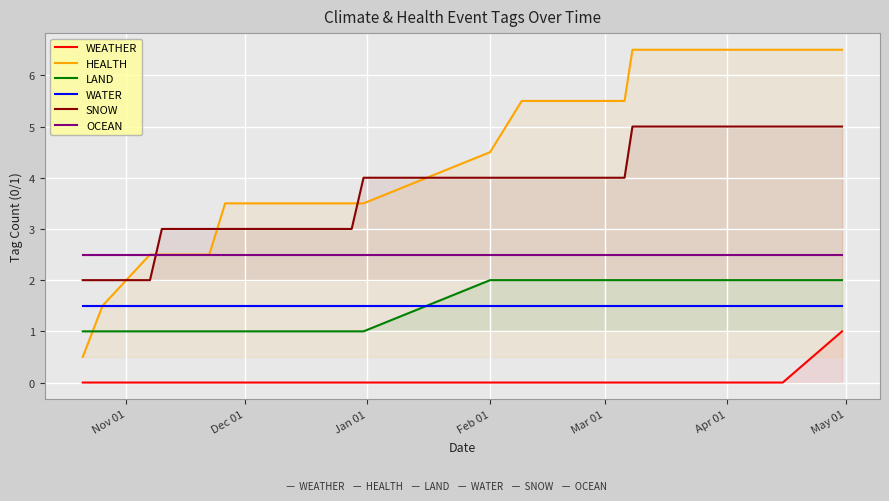

Which series has the largest range (max minus min)?

HEALTH